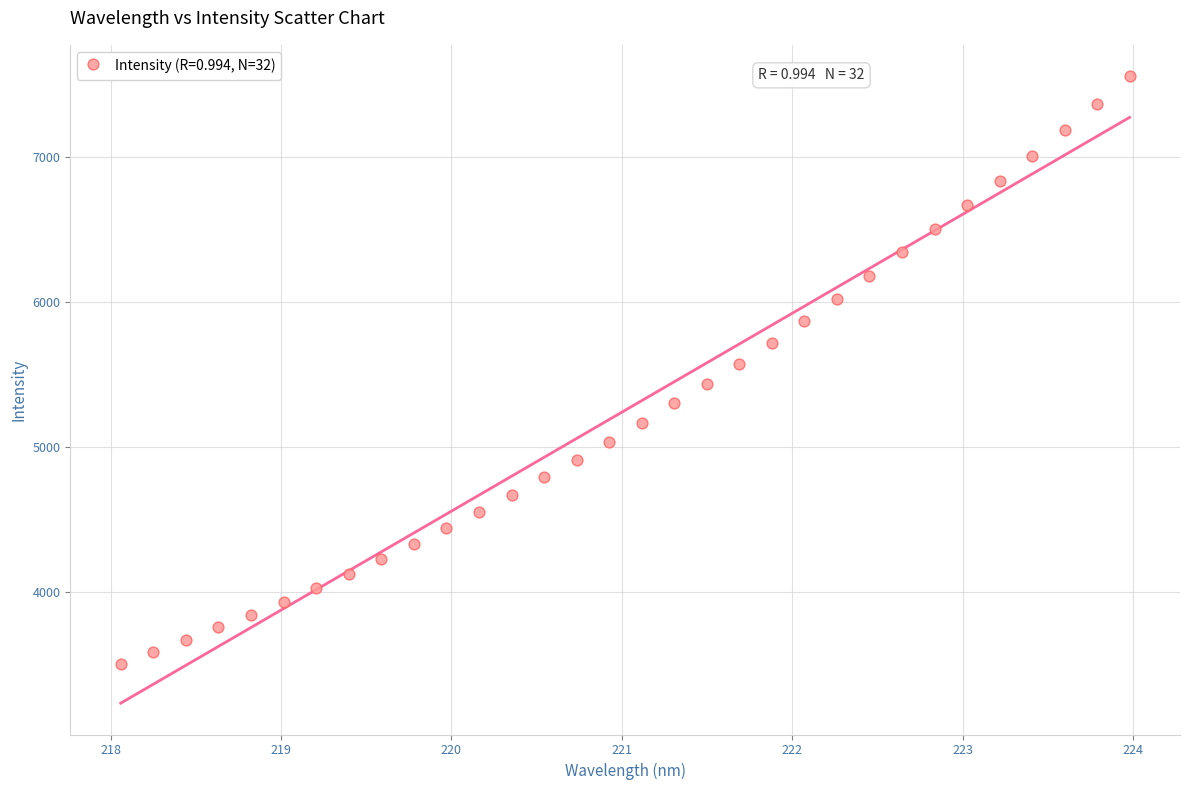

What is the range of X values (max minus min)?

5.9